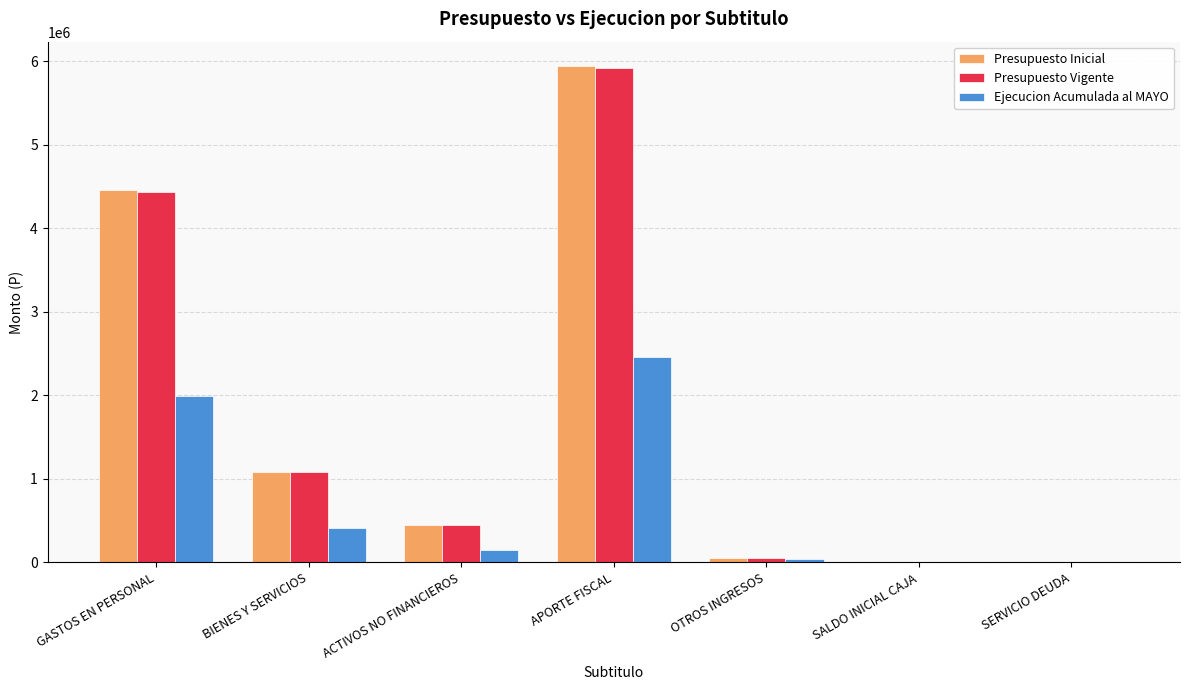

Reading left to right, what are all the values shown in this chart?

Presupuesto Inicial: 4454685	1080794	449016	5935720	48775	10	10
Presupuesto Vigente: 4435996	1078093	449016	5914330	48775	10	10
Ejecucion Acumulada al MAYO: 1987721	411115	143968	2453037	36078	0	0